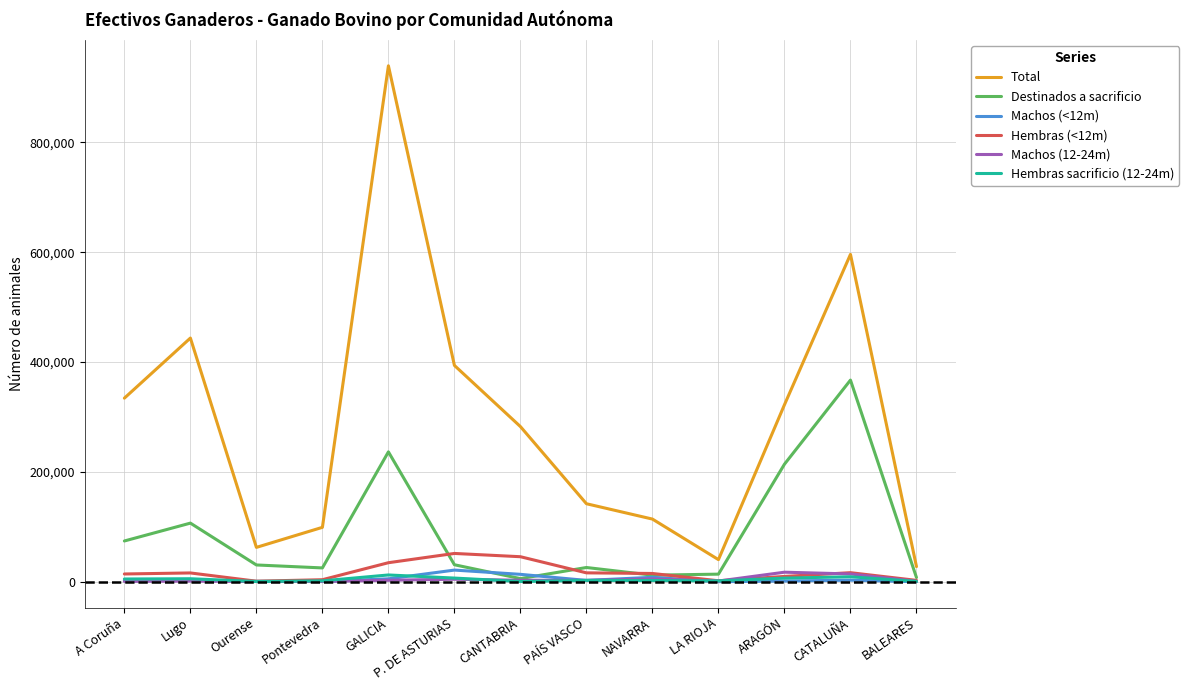

Is this an area chart (filled region under the line)?

No